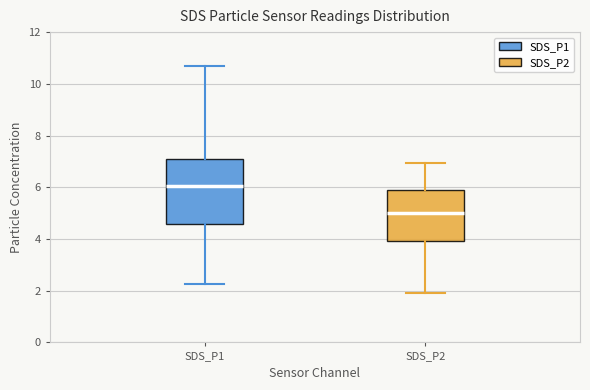

Which box's median line is the lowest?

SDS_P2